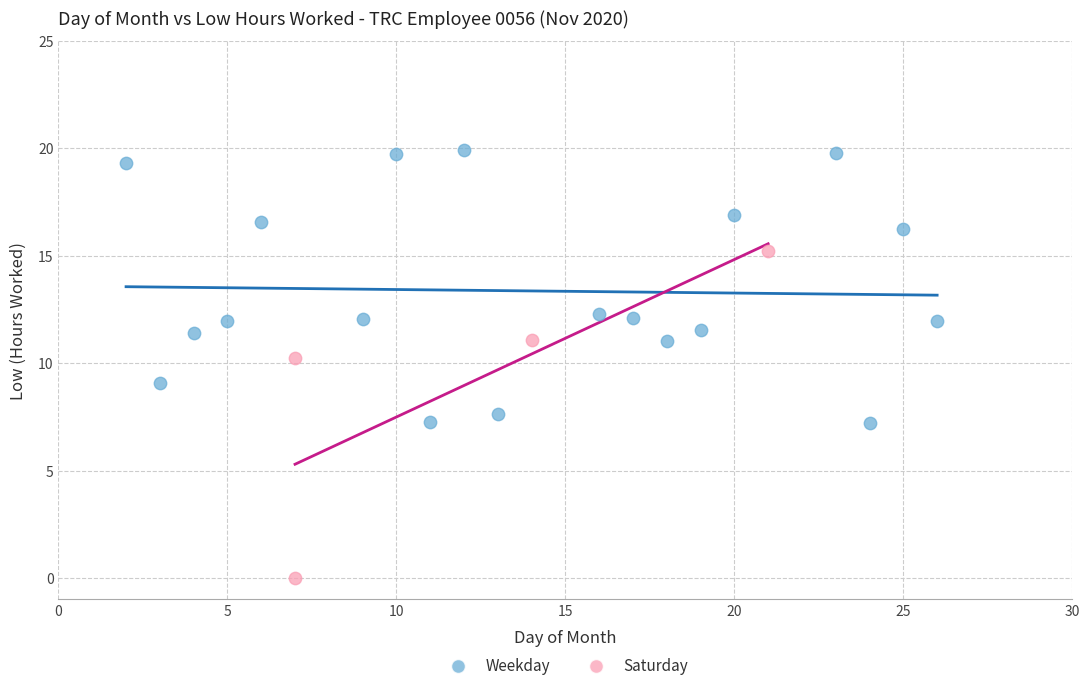

Which series reaches the minimum Y coordinate?

Saturday